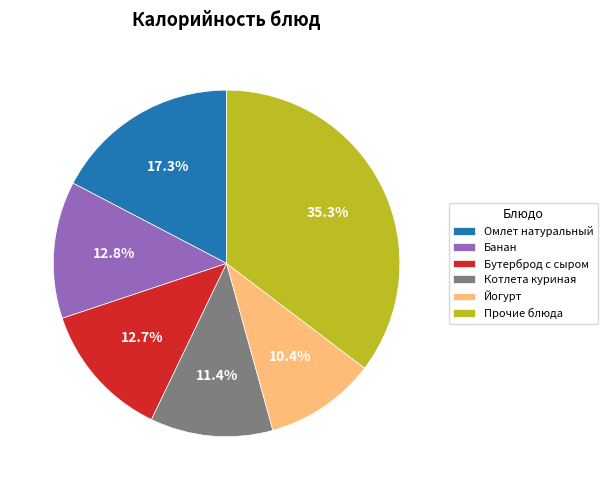

Does Омлет натуральный account for over 50% of the chart?

No